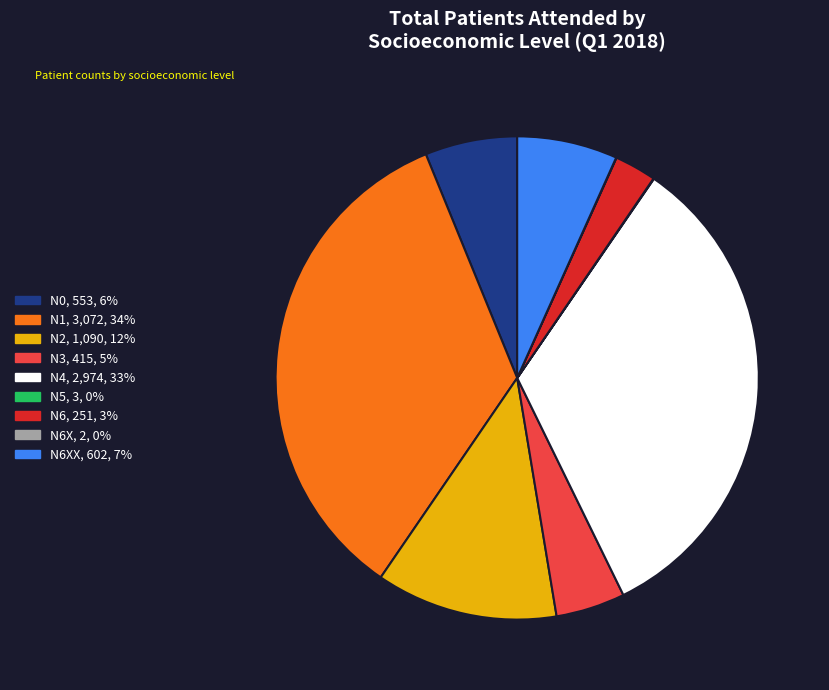

Is there a majority slice in this chart?

No